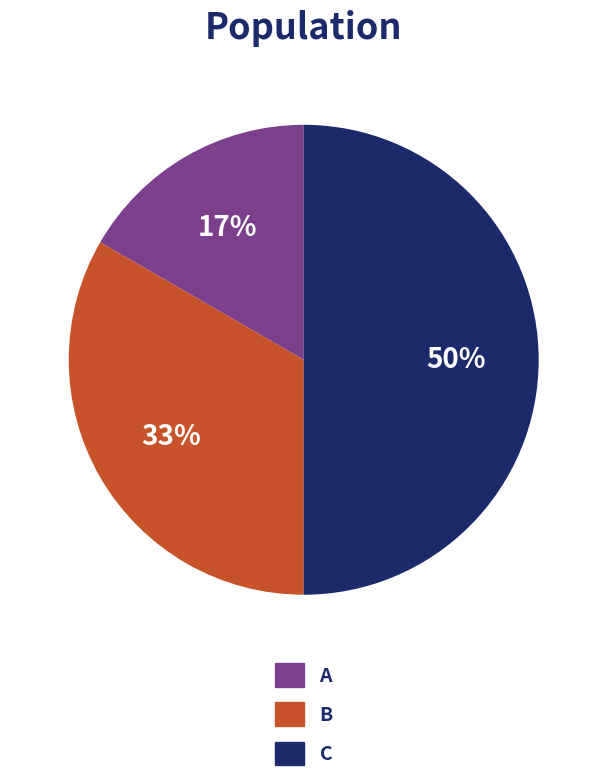

What is the smallest slice in the pie chart?

A